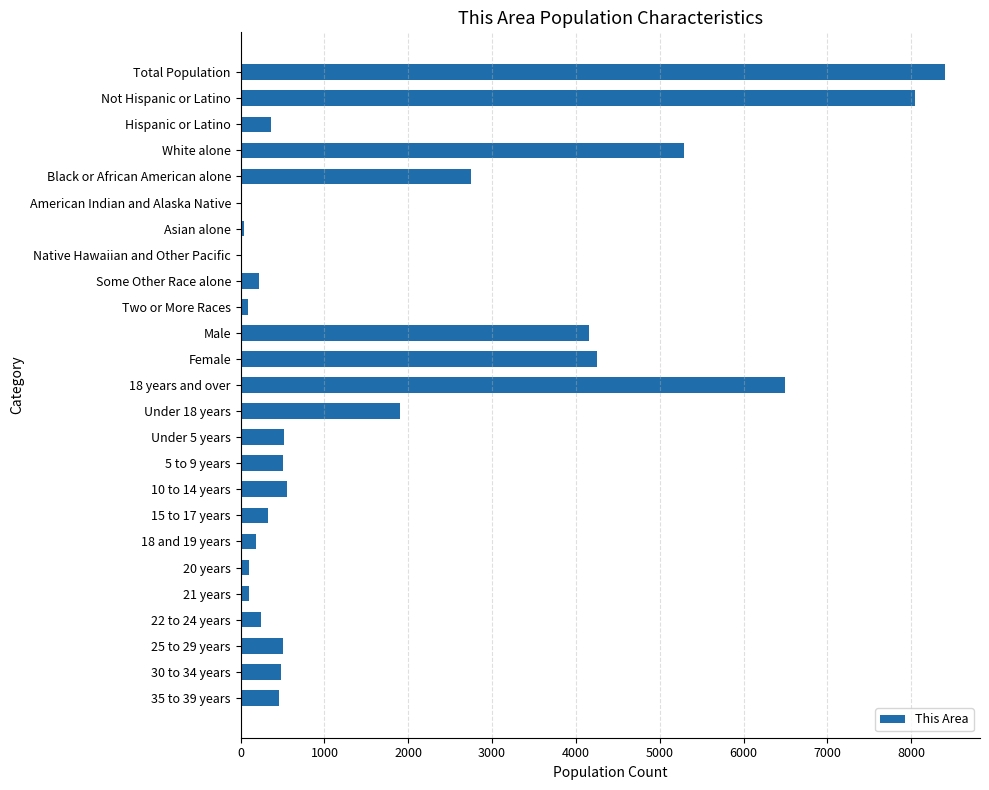

Between Female and 18 years and over, which is larger?

18 years and over